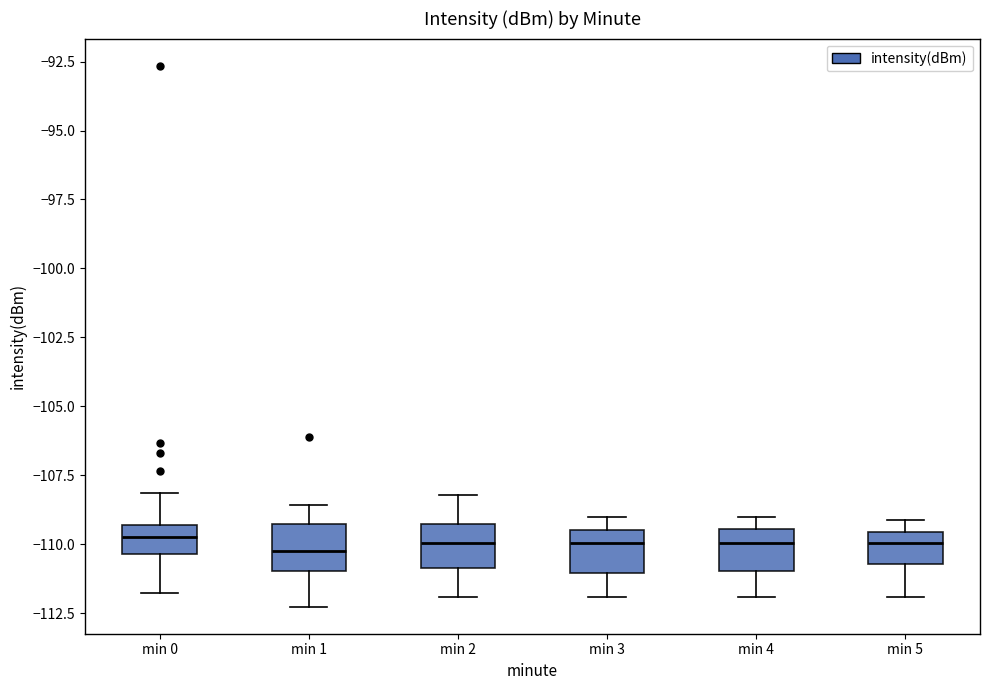

Where is the upper edge of the box for min 2 on the y-axis? The values are not printed on the chart, so give them approximately, as read against the axis.

-109.5